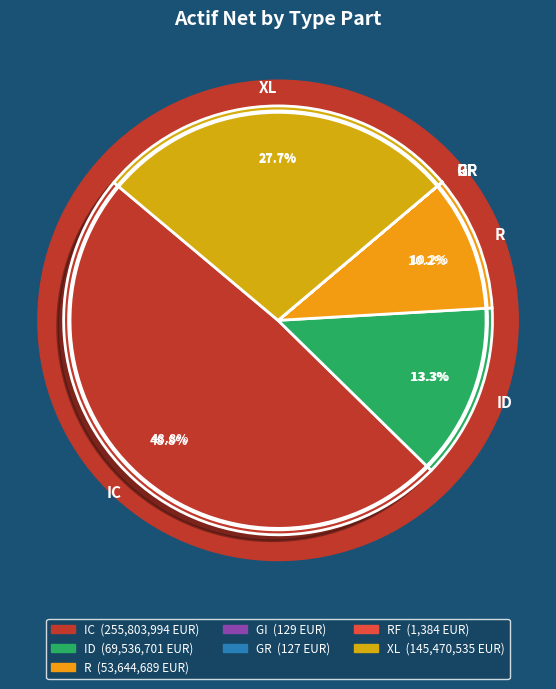

True or false: GR accounts for 1% of the total.

False